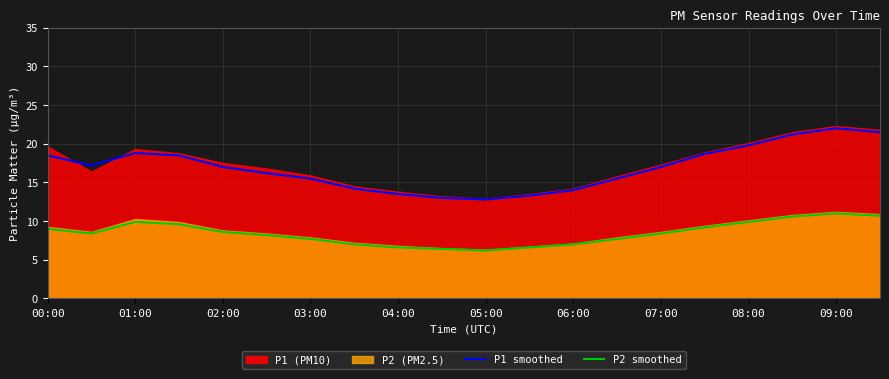

What is the difference between the second highest and second lowest values in the P1 smoothed series?

8.5